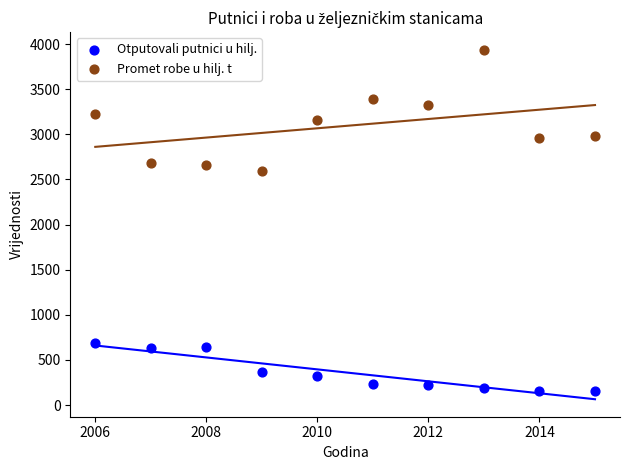

Which series contains the highest Y value?

Promet robe u hilj. t